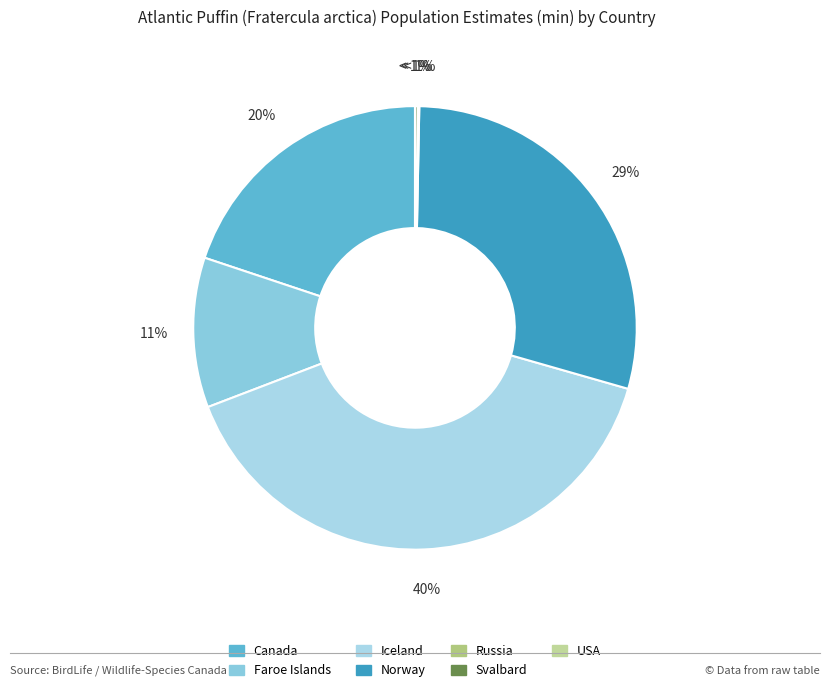

Count the number of slices in the pie.

7